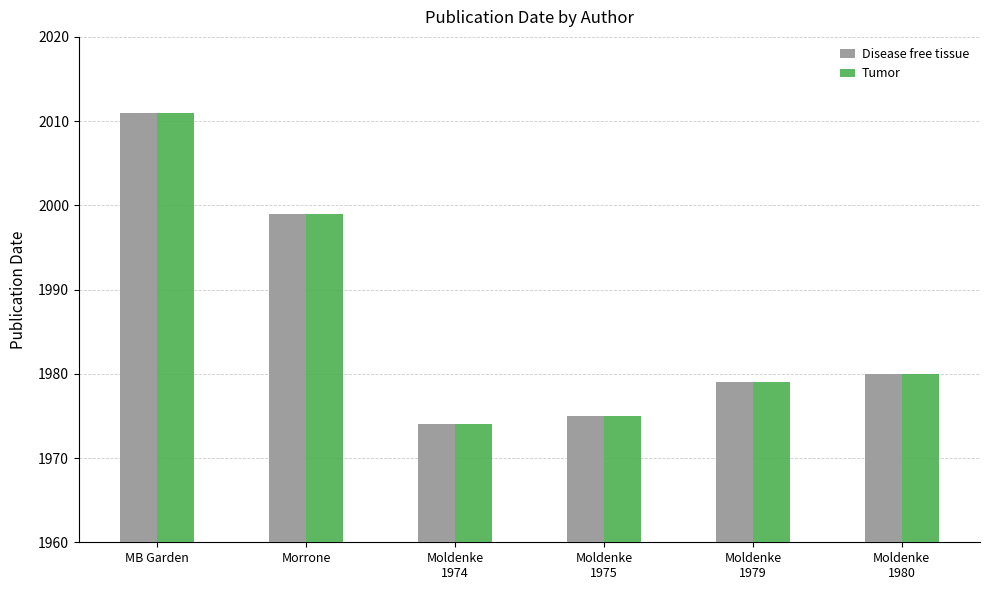

Reading left to right, transcribe all the data shown in this chart.

Disease free tissue: 2011	1999	1974	1975	1979	1980
Tumor: 2011	1999	1974	1975	1979	1980